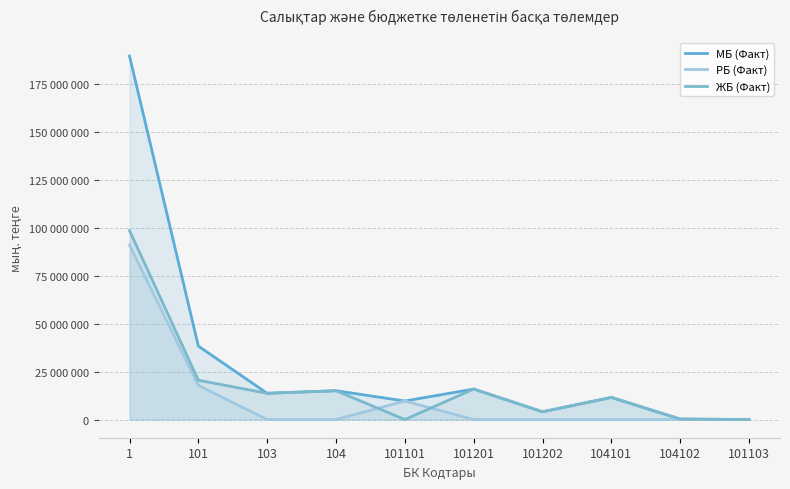

The value of МБ (Факт) at 101101 is 9671015. True or false?

True